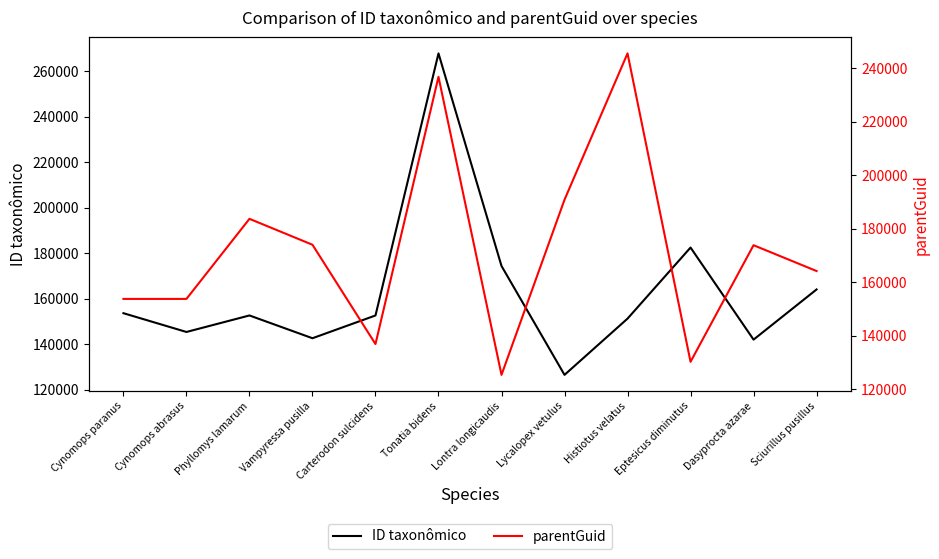

Reading left to right, what are all the values shown in this chart?

ID taxonômico: Cynomops paranus=153699	Cynomops abrasus=145449	Phyllomys lamarum=152706	Vampyressa pusilla=142697	Carterodon sulcidens=152700	Tonatia bidens=267883	Lontra longicaudis=174453	Lycalopex vetulus=126593	Histiotus velatus=151316	Eptesicus diminutus=182555	Dasyprocta azarae=142086	Sciurillus pusillus=164133
parentGuid: Cynomops paranus=153705	Cynomops abrasus=153705	Phyllomys lamarum=183652	Vampyressa pusilla=173957	Carterodon sulcidens=136831	Tonatia bidens=236759	Lontra longicaudis=125302	Lycalopex vetulus=190800	Histiotus velatus=245511	Eptesicus diminutus=130187	Dasyprocta azarae=173786	Sciurillus pusillus=164130